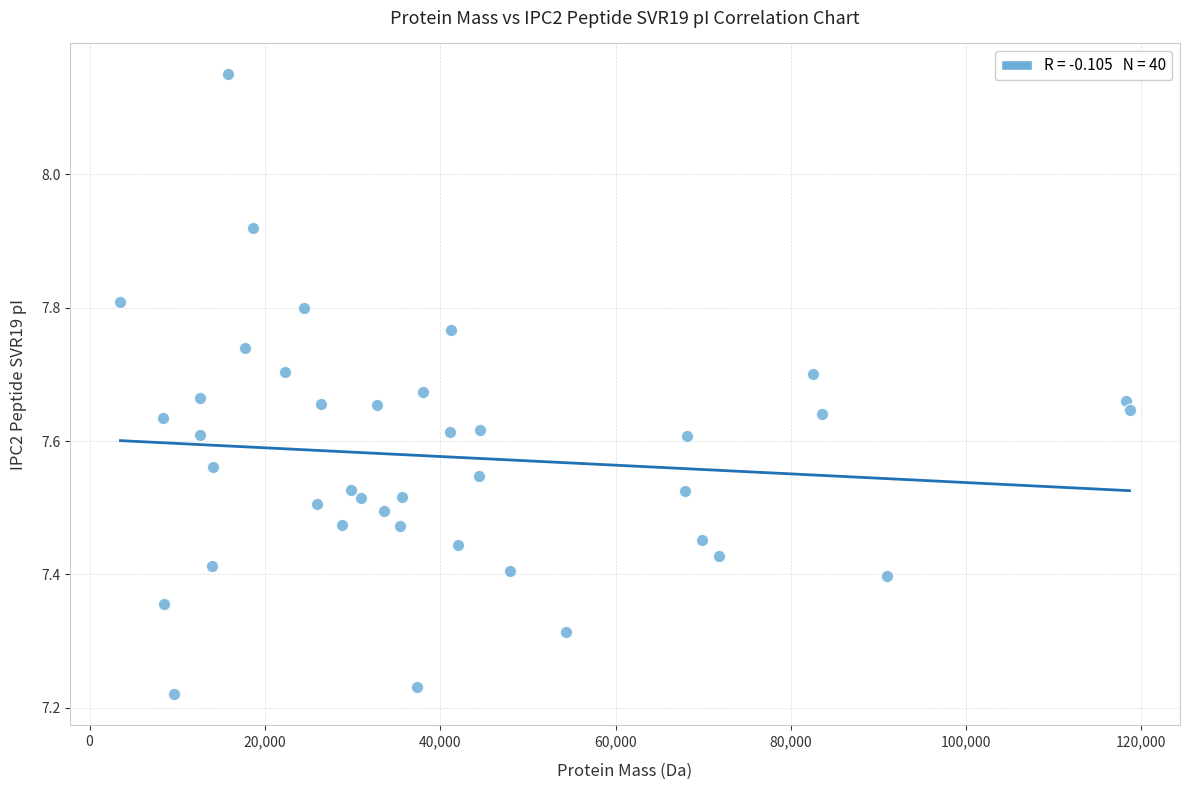

What is the range of X values (max minus min)?

115124.1